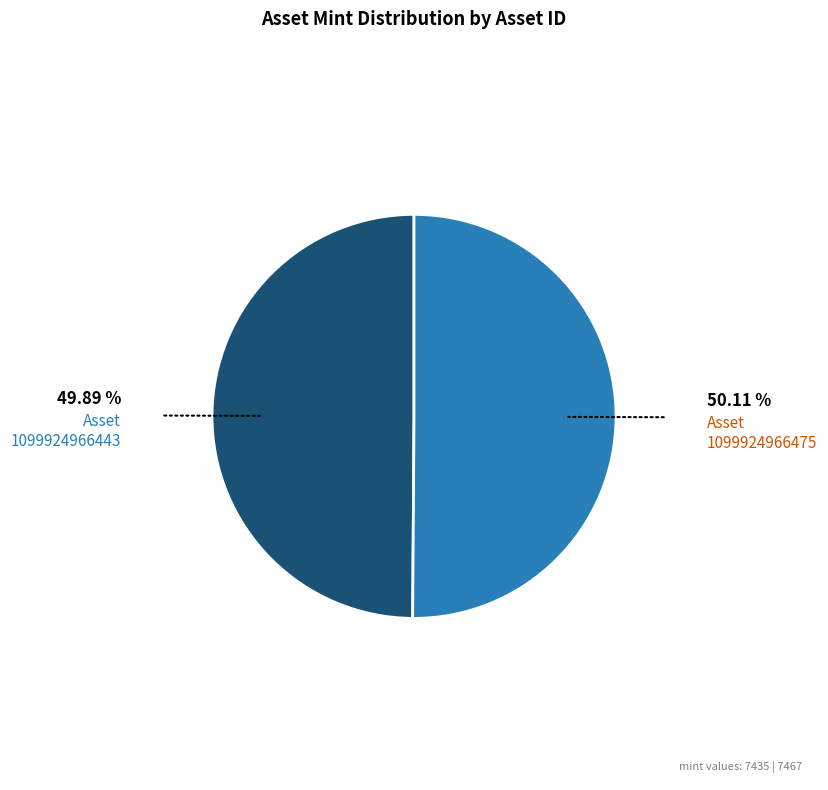

Do Asset 1099924966443 and Asset 1099924966475 together represent more than half of the pie?

Yes